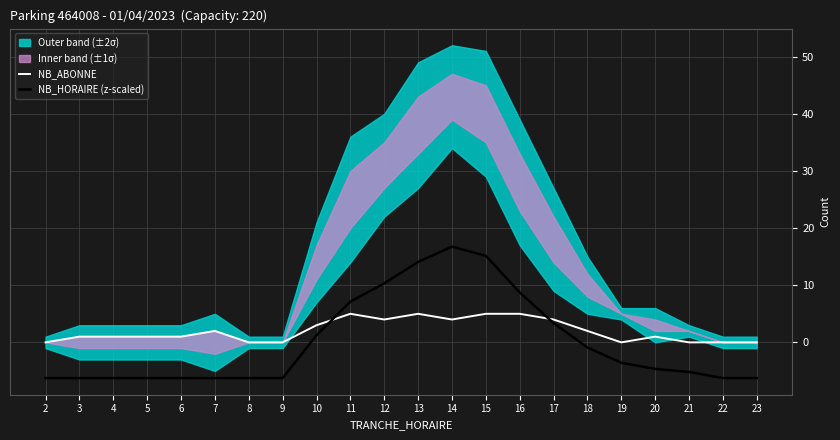

In NB_ABONNE, how many points are lower than both neighbors (excluding endpoints)?

3